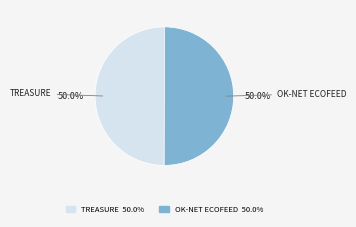

Which category has the smallest portion of the pie?

Projecte H2020 TREASURE